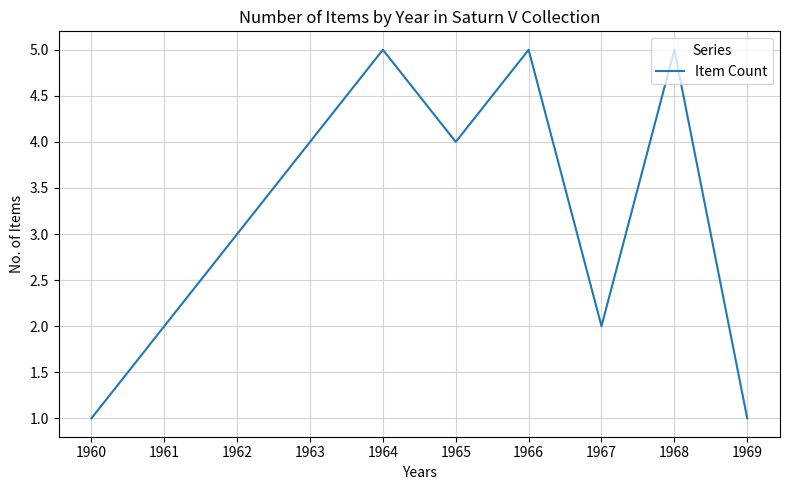

Approximately how many times larger is the value at 1969 compared to 1967?

0.5